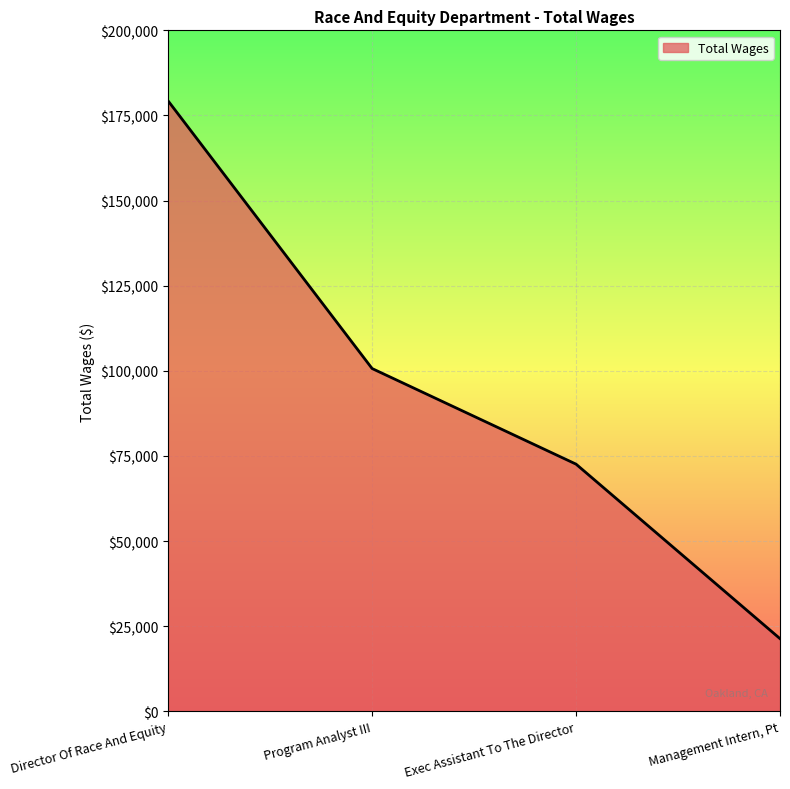

What is the ratio of the value at Management Intern, Pt to the value at Director Of Race And Equity?

0.1